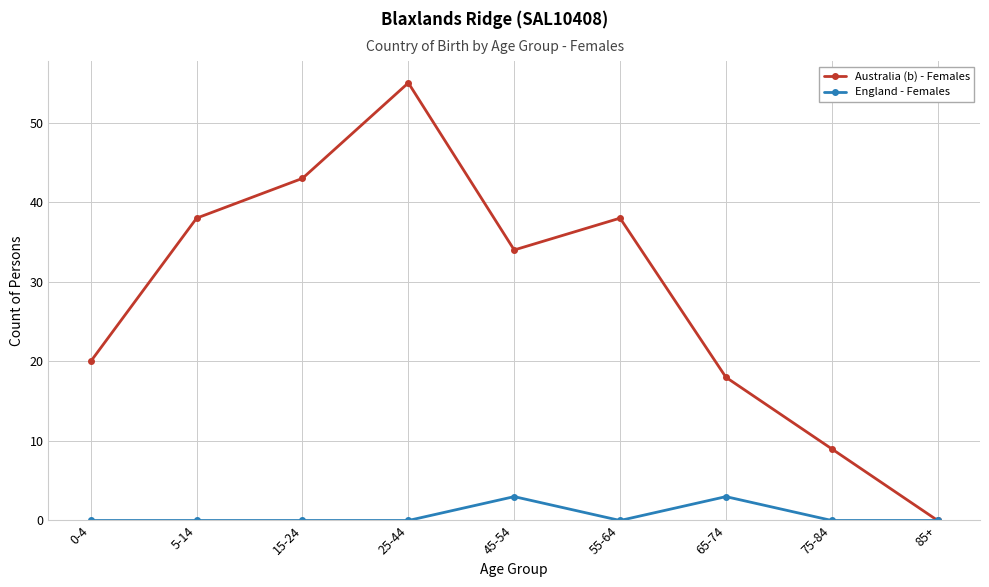

Reading right to left, what are all the values shown in this chart?

Australia (b) - Females: 85+=0	75-84=9	65-74=18	55-64=38	45-54=34	25-44=55	15-24=43	5-14=38	0-4=20
England - Females: 85+=0	75-84=0	65-74=3	55-64=0	45-54=3	25-44=0	15-24=0	5-14=0	0-4=0